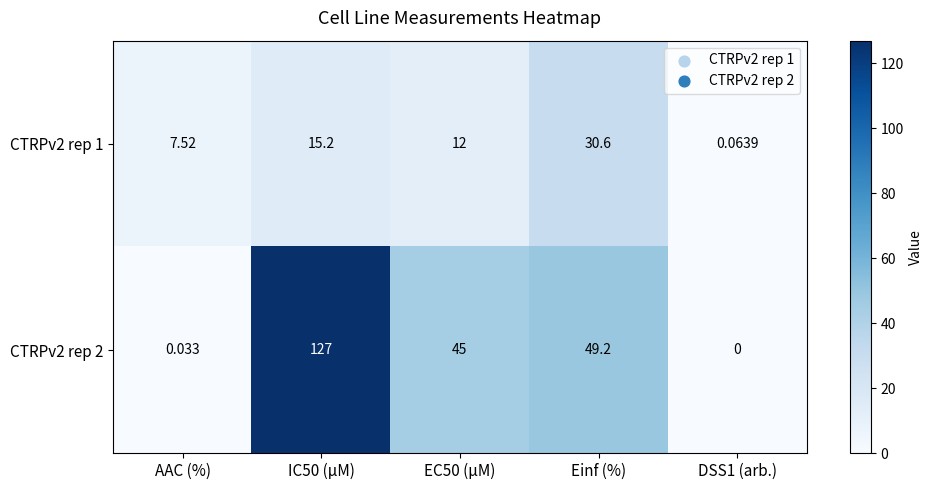

Rank the series by their maximum value, from lowest to highest.

CTRPv2 rep 1, CTRPv2 rep 2